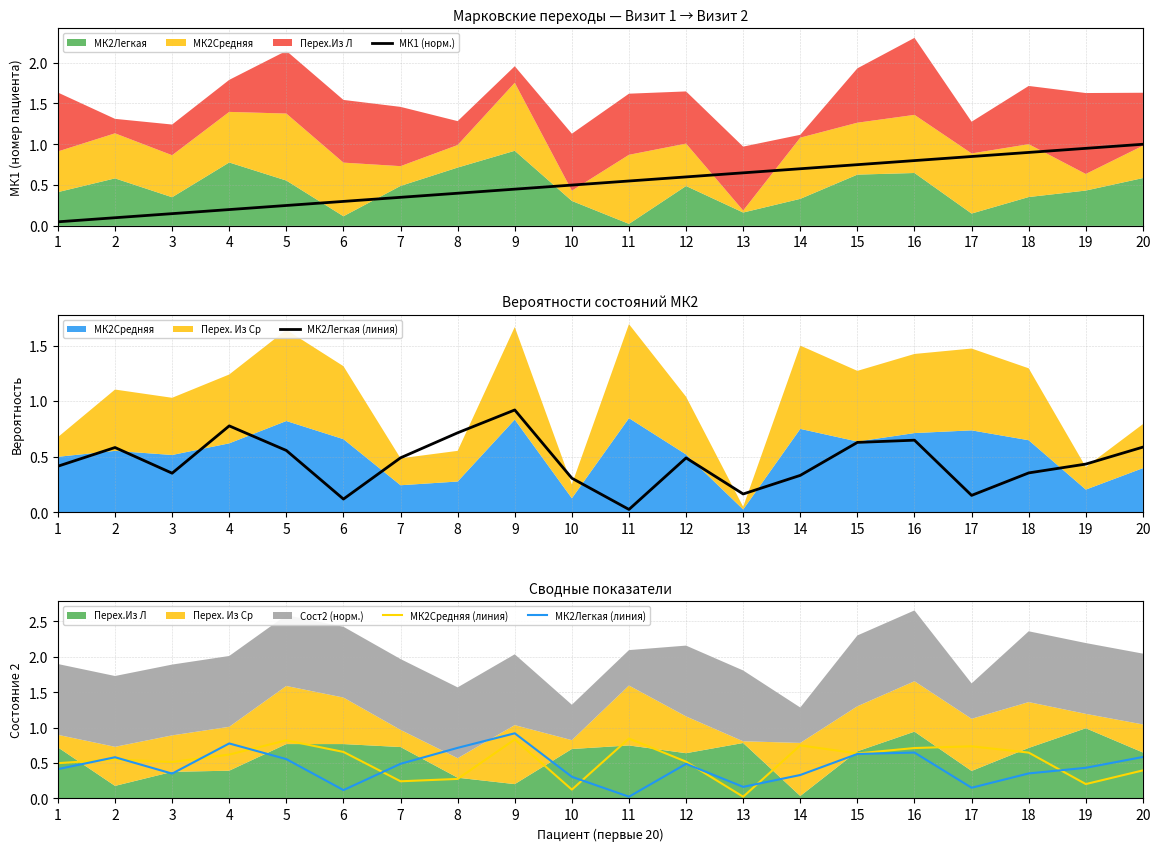

How many intersections are there between МК2Легкая (линия) and МК1 (норм.)?

3